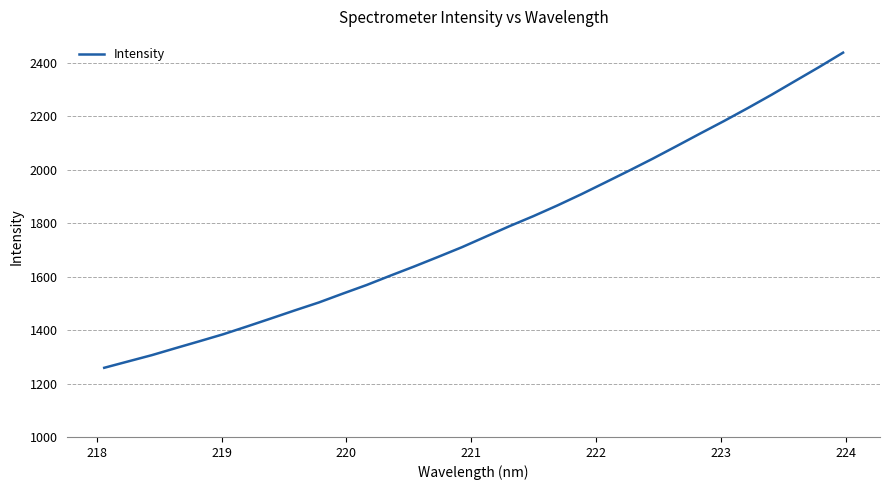

What is the difference between the maximum and minimum values?

1179.0